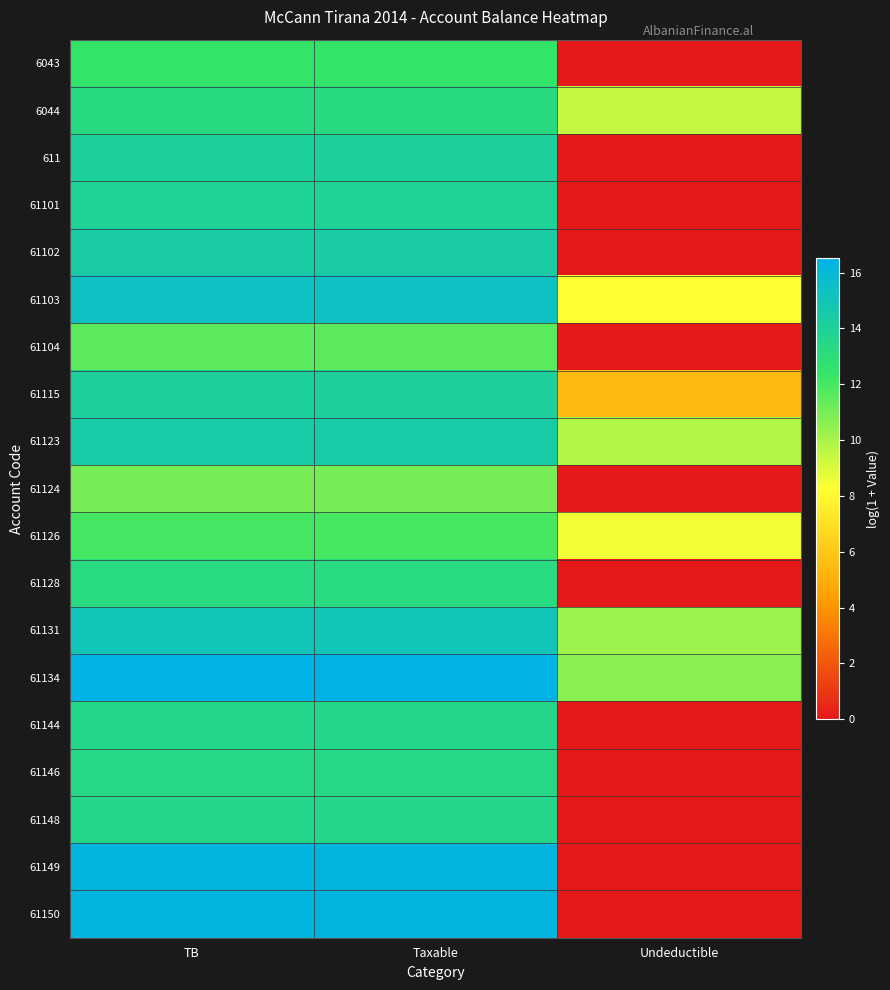

Count the number of data series in this chart.

19